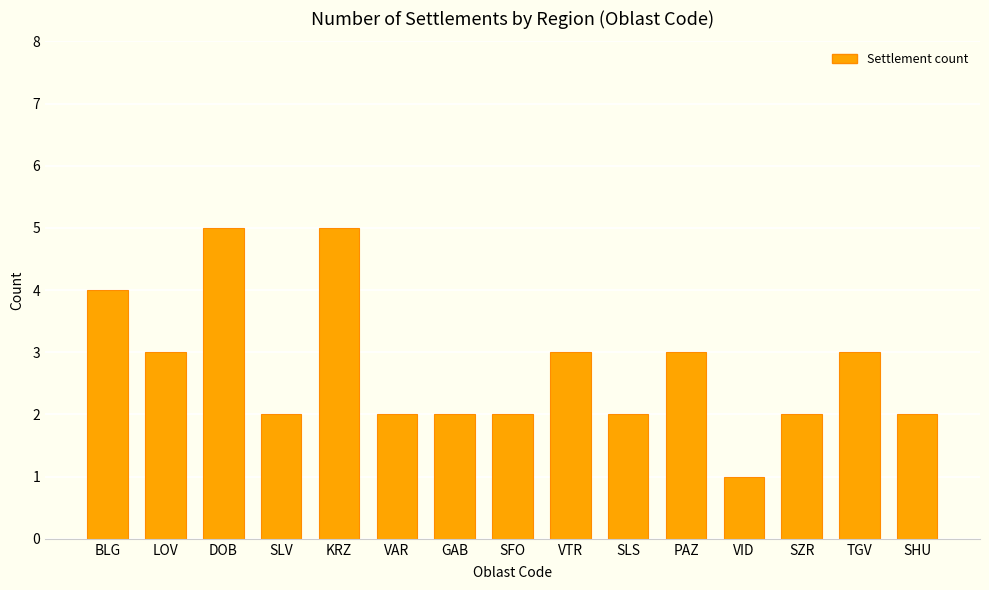

Is it true that the value at GAB is 1?

False